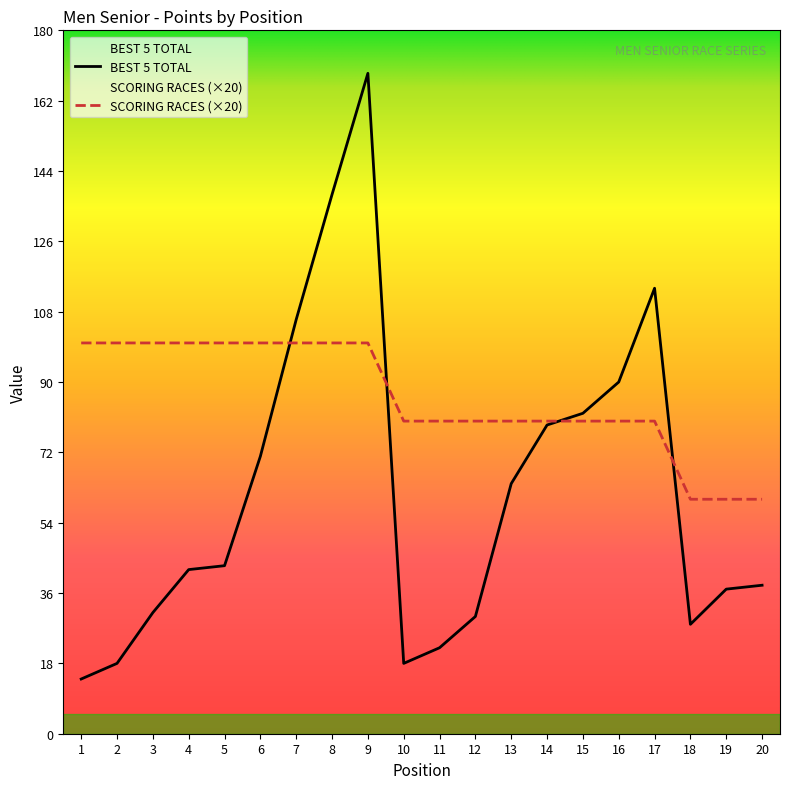

True or false: SCORING RACES has more than 0 points higher than both neighbors.

False